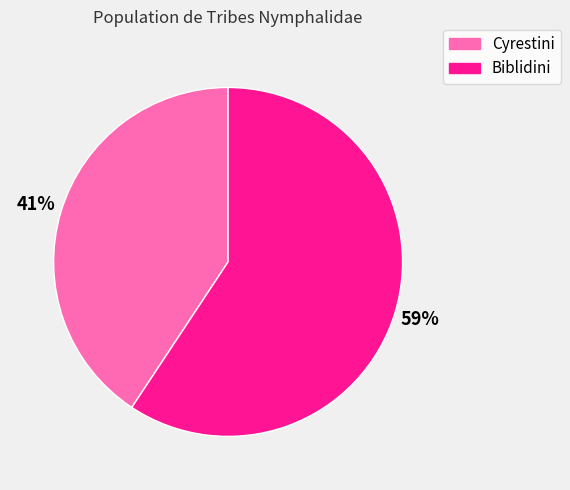

Which slice is the smallest?

Cyrestini